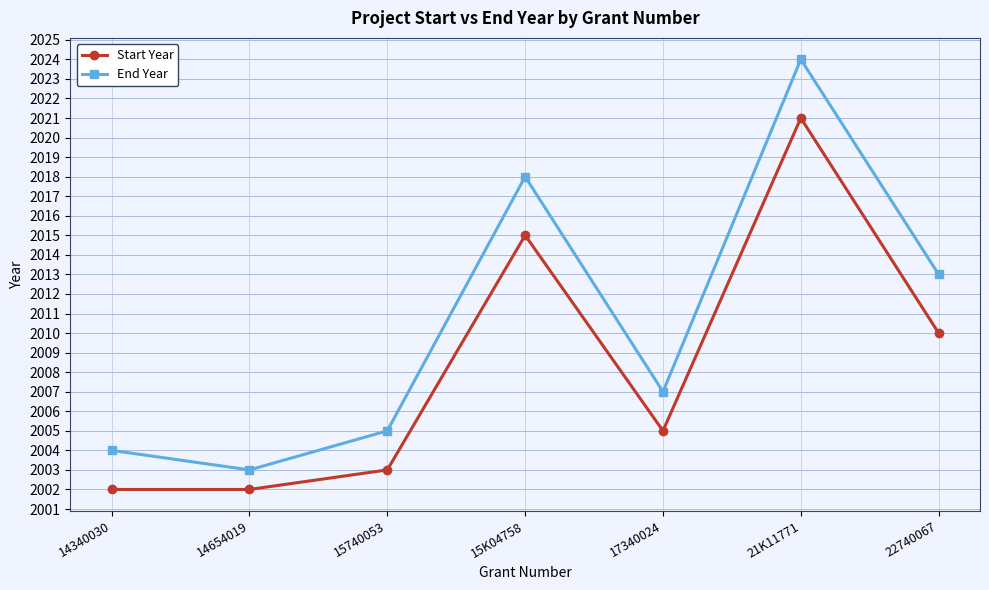

What is the maximum value for Start Year?

2021